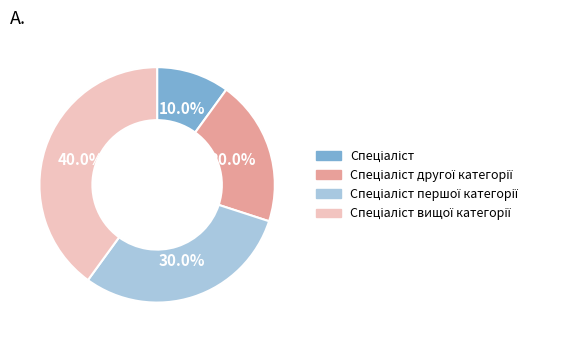

Is there any slice that represents more than half of the pie?

No